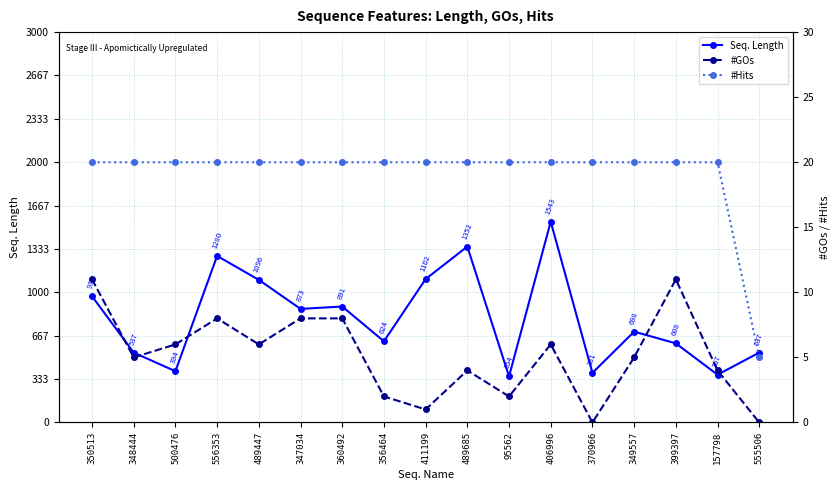

Is this an area chart (filled region under the line)?

No